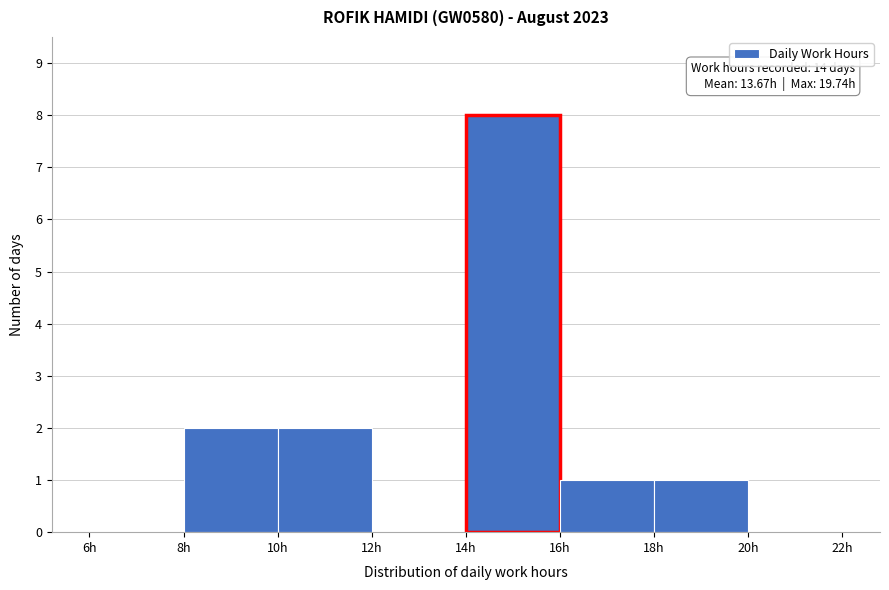

Over which range of the x-axis is the bar tallest?

14 to 16